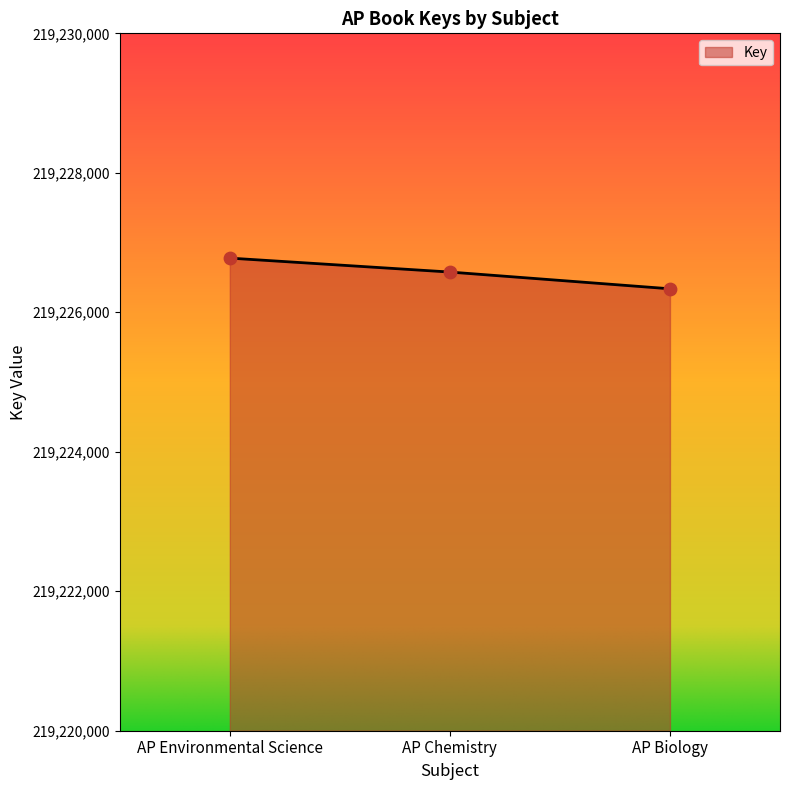

What is the ratio of the value at AP Chemistry to the value at AP Biology?

1.0